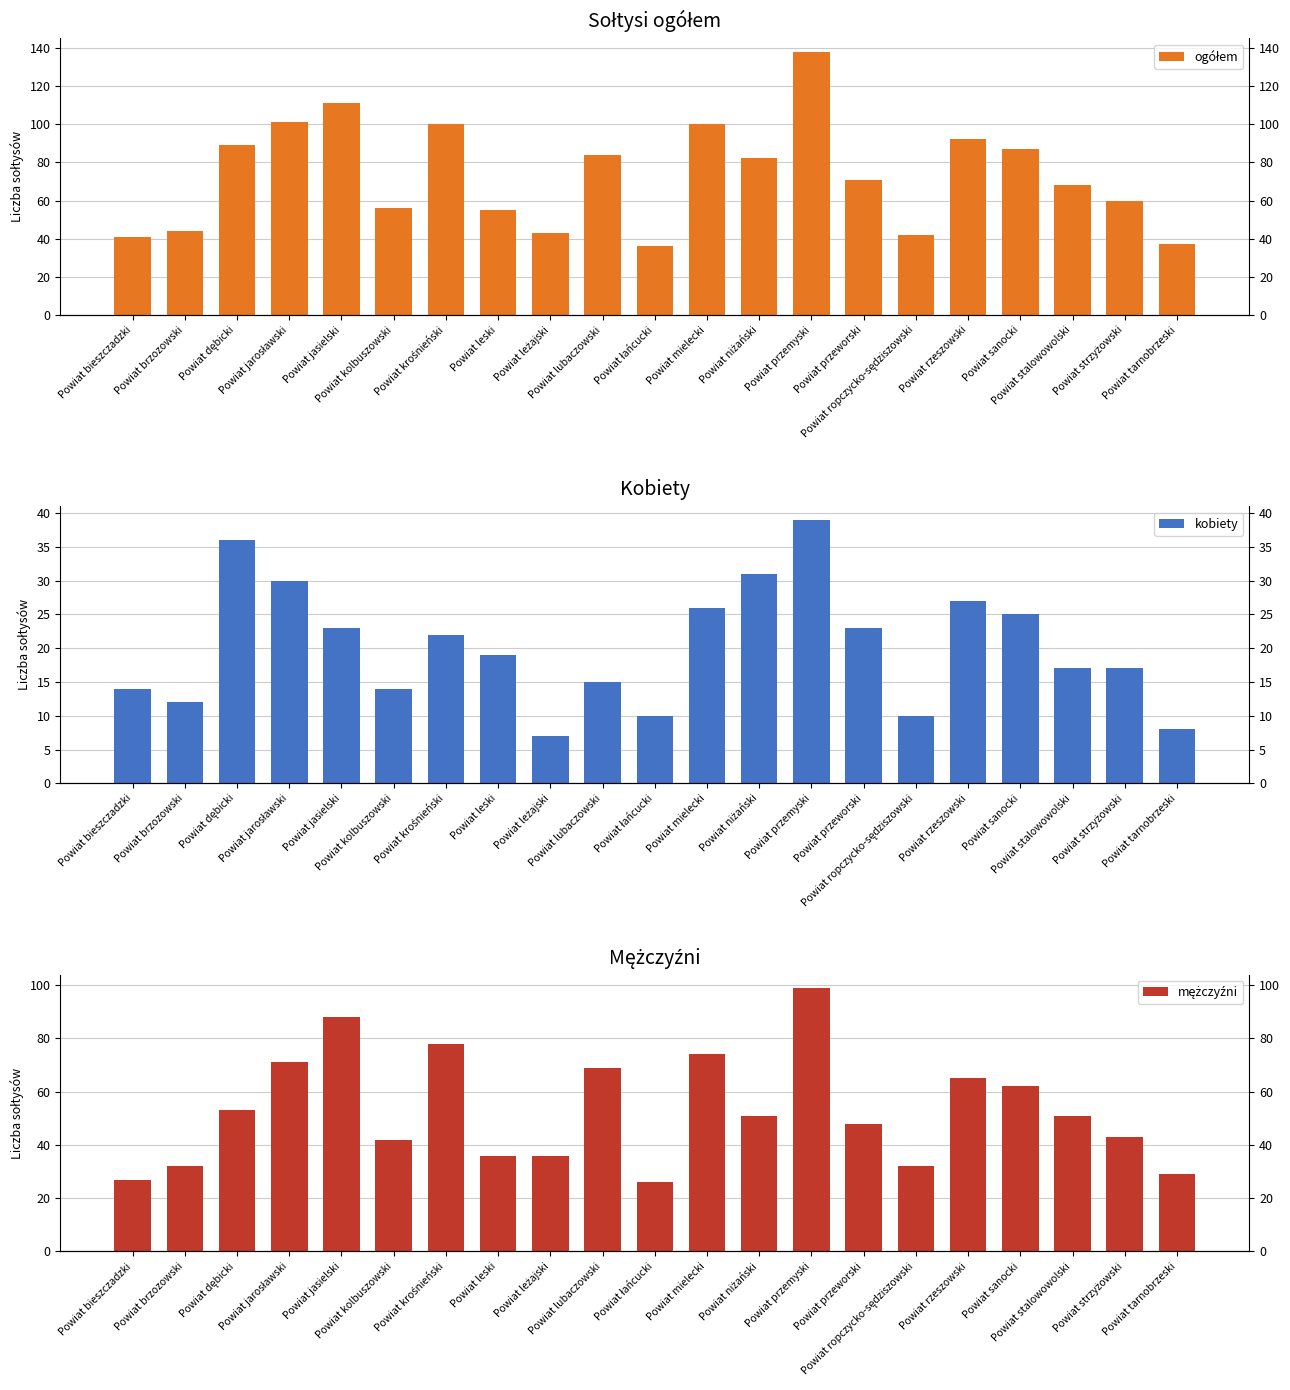

Reading left to right, list all the values displayed in this chart.

ogółem: Powiat bieszczadzki=41	Powiat brzozowski=44	Powiat dębicki=89	Powiat jarosławski=101	Powiat jasielski=111	Powiat kolbuszowski=56	Powiat krośnieński=100	Powiat leski=55	Powiat leżajski=43	Powiat lubaczowski=84	Powiat łańcucki=36	Powiat mielecki=100	Powiat niżański=82	Powiat przemyski=138	Powiat przeworski=71	Powiat ropczycko-sędziszowski=42	Powiat rzeszowski=92	Powiat sanocki=87	Powiat stalowowolski=68	Powiat strzyżowski=60	Powiat tarnobrzeski=37
kobiety: Powiat bieszczadzki=14	Powiat brzozowski=12	Powiat dębicki=36	Powiat jarosławski=30	Powiat jasielski=23	Powiat kolbuszowski=14	Powiat krośnieński=22	Powiat leski=19	Powiat leżajski=7	Powiat lubaczowski=15	Powiat łańcucki=10	Powiat mielecki=26	Powiat niżański=31	Powiat przemyski=39	Powiat przeworski=23	Powiat ropczycko-sędziszowski=10	Powiat rzeszowski=27	Powiat sanocki=25	Powiat stalowowolski=17	Powiat strzyżowski=17	Powiat tarnobrzeski=8
mężczyźni: Powiat bieszczadzki=27	Powiat brzozowski=32	Powiat dębicki=53	Powiat jarosławski=71	Powiat jasielski=88	Powiat kolbuszowski=42	Powiat krośnieński=78	Powiat leski=36	Powiat leżajski=36	Powiat lubaczowski=69	Powiat łańcucki=26	Powiat mielecki=74	Powiat niżański=51	Powiat przemyski=99	Powiat przeworski=48	Powiat ropczycko-sędziszowski=32	Powiat rzeszowski=65	Powiat sanocki=62	Powiat stalowowolski=51	Powiat strzyżowski=43	Powiat tarnobrzeski=29